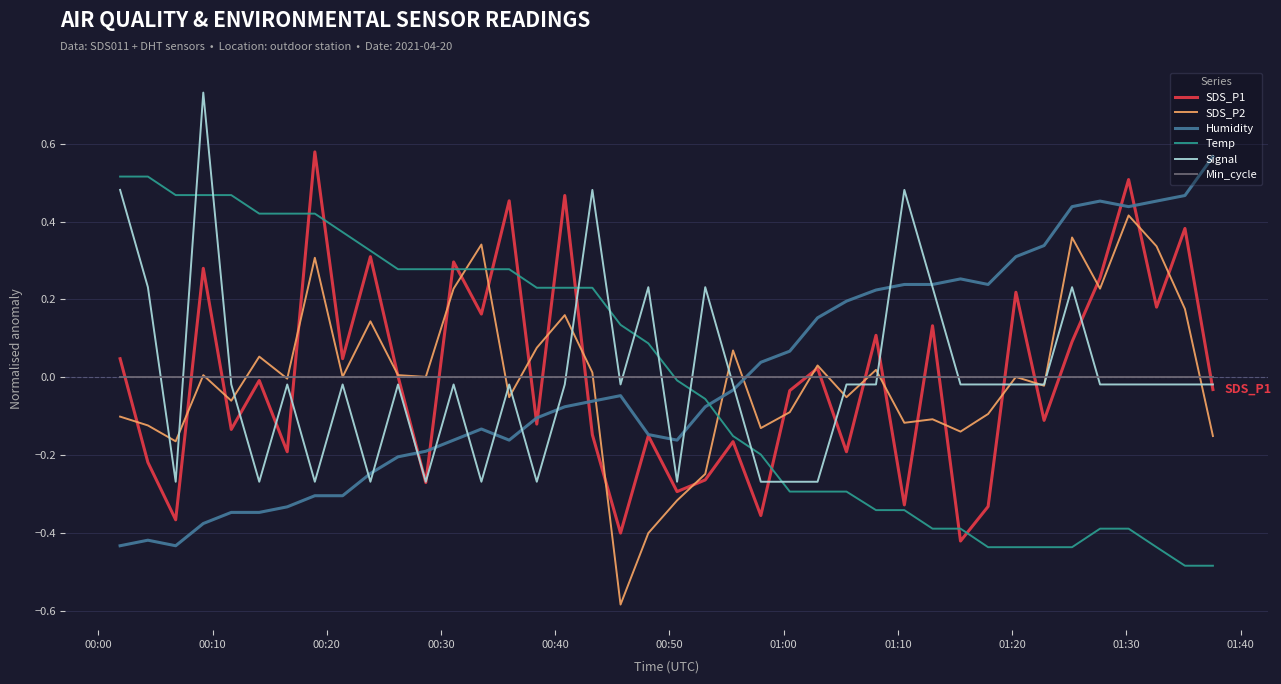

How many times do Temp and Signal cross each other?

9